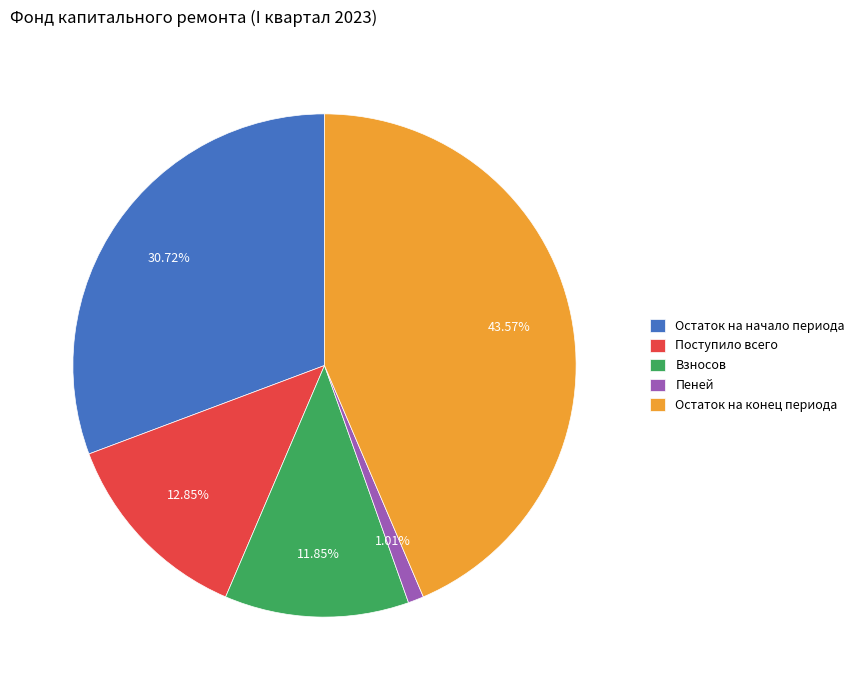

What is the largest slice in the pie chart?

Остаток на конец периода